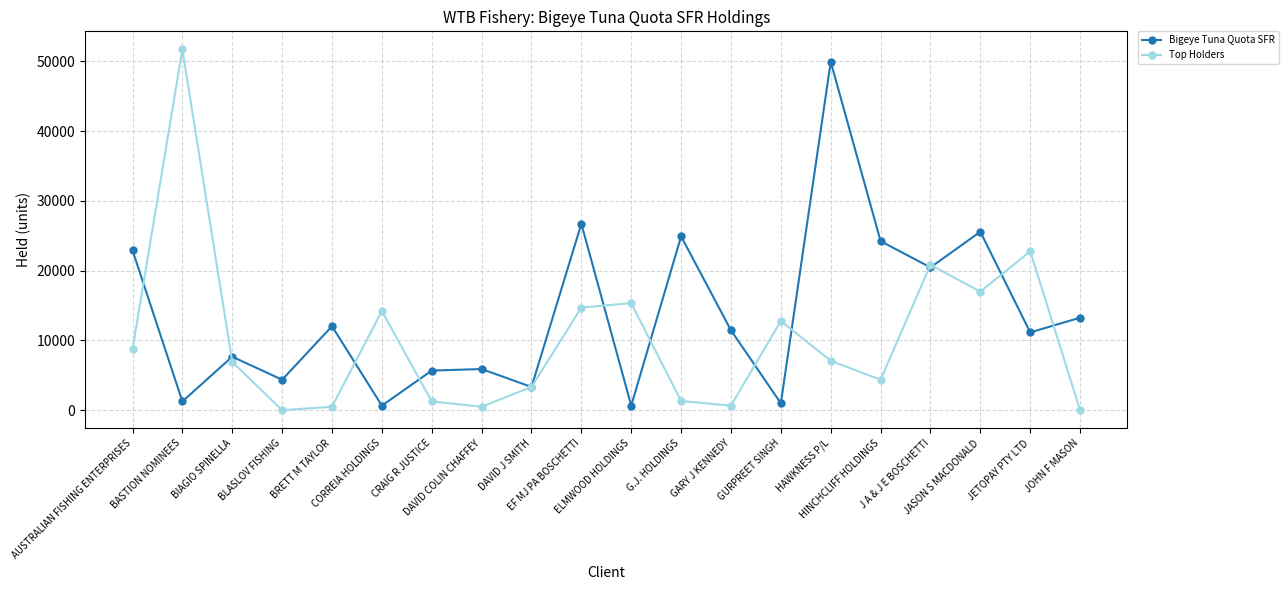

What is the value of the Bigeye Tuna Quota SFR point at the 2nd from the left?

1253